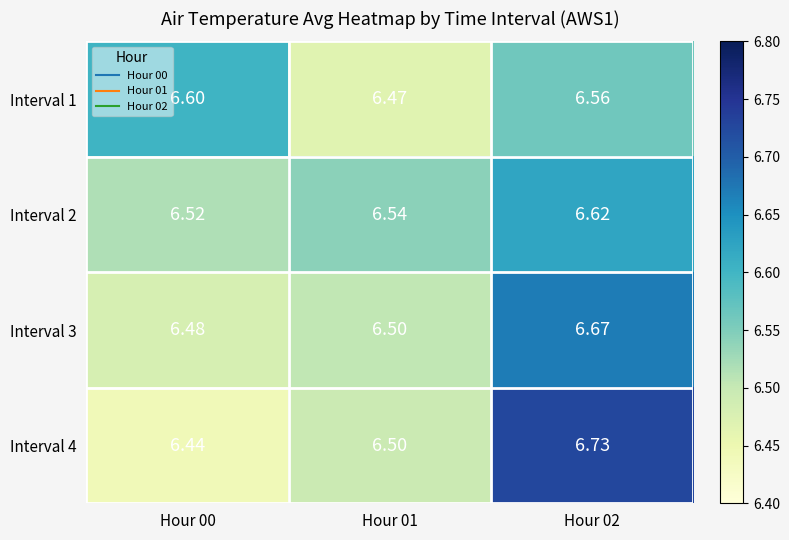

Which series has the largest total across all categories?

Interval 2